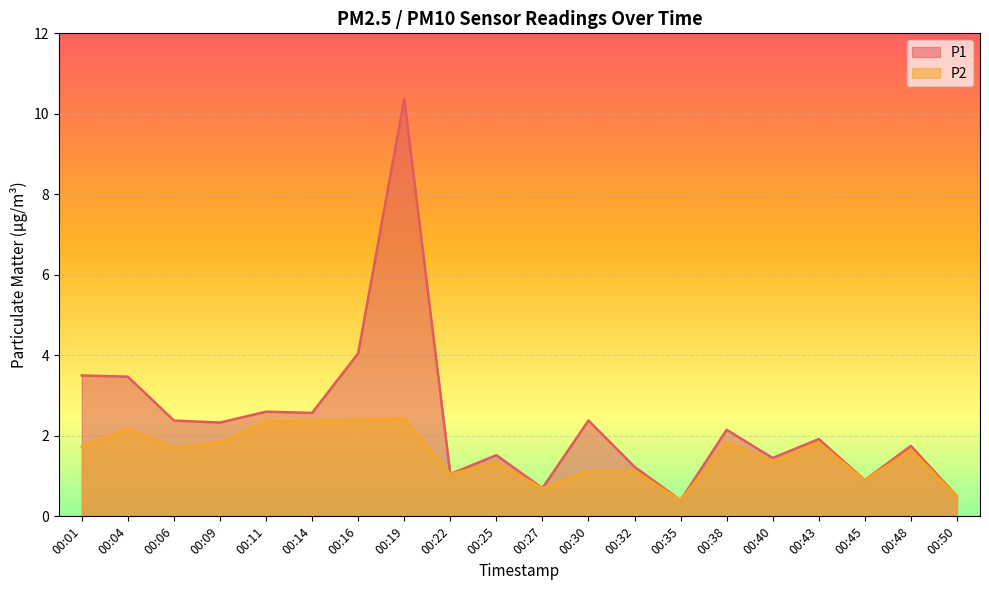

What is the total value across all series at 00:22?

2.1